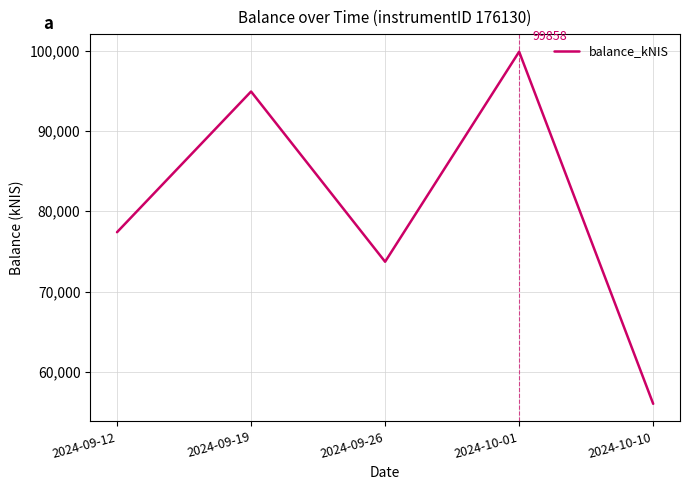

What is the greatest value displayed?

99858.4